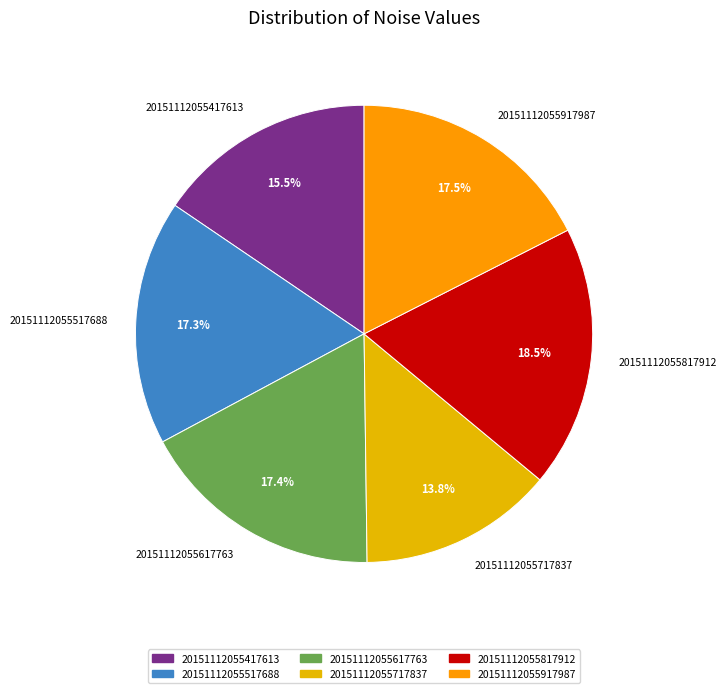

Which slice is the largest?

20151112055817912